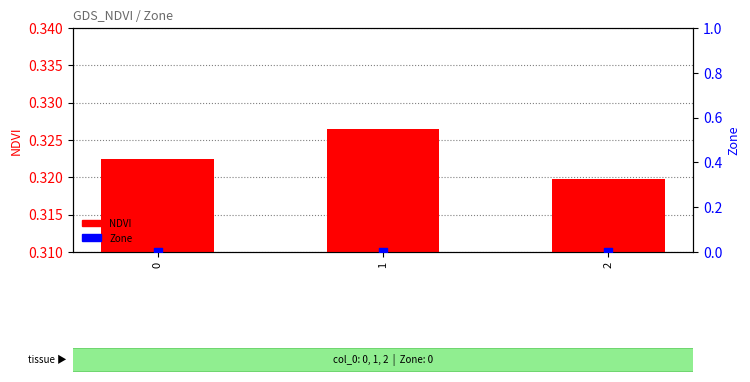

Which series contains the lowest Y value?

Zone